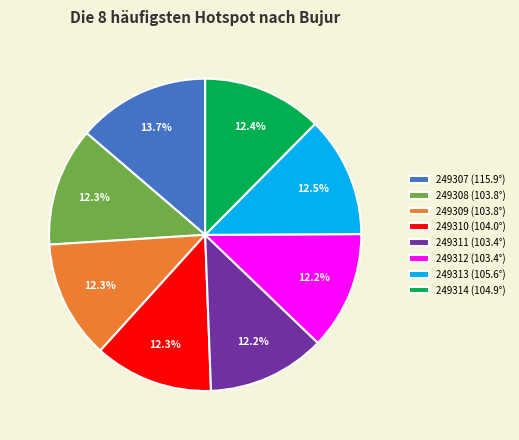

The 249314 slice represents 2% of the pie. True or false?

False